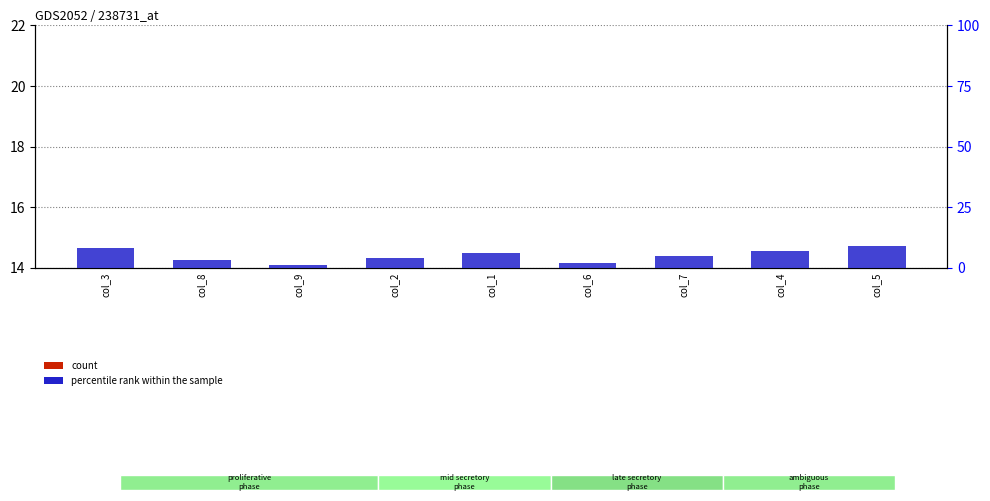

How many data points in percentile rank within the sample are above 5?

4